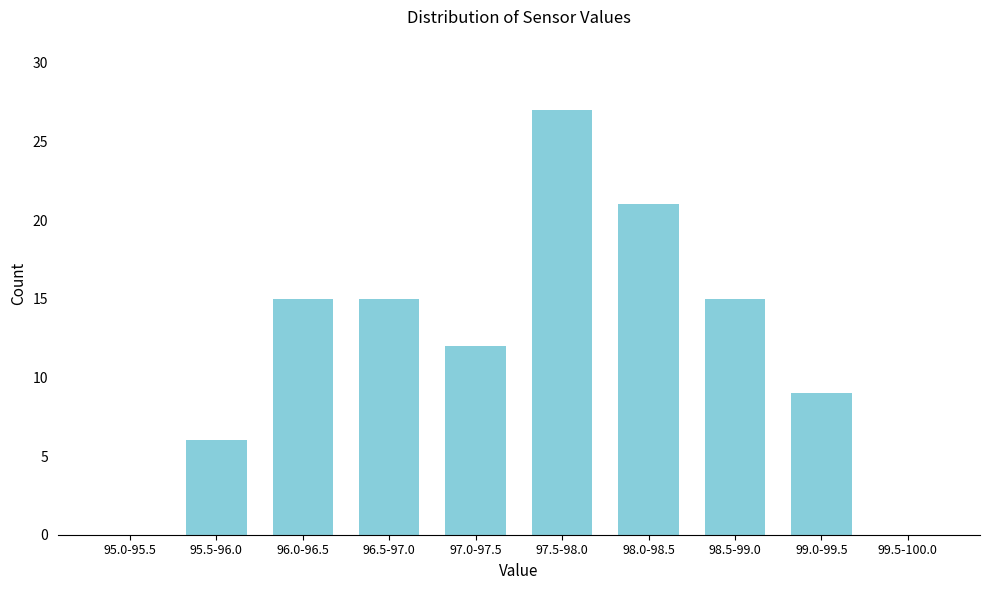

Reading right to left, list all the values displayed in this chart.

99.5-100.0=0	99.0-99.5=9	98.5-99.0=15	98.0-98.5=21	97.5-98.0=27	97.0-97.5=12	96.5-97.0=15	96.0-96.5=15	95.5-96.0=6	95.0-95.5=0